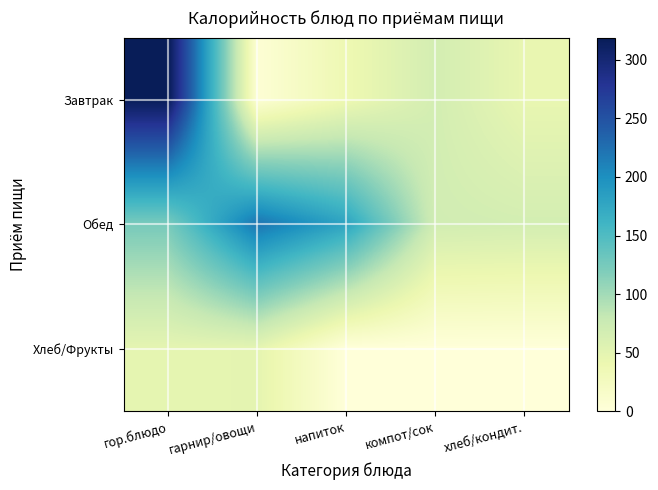

What is the spread (max minus min) of values at гарнир/овощи?

216.1